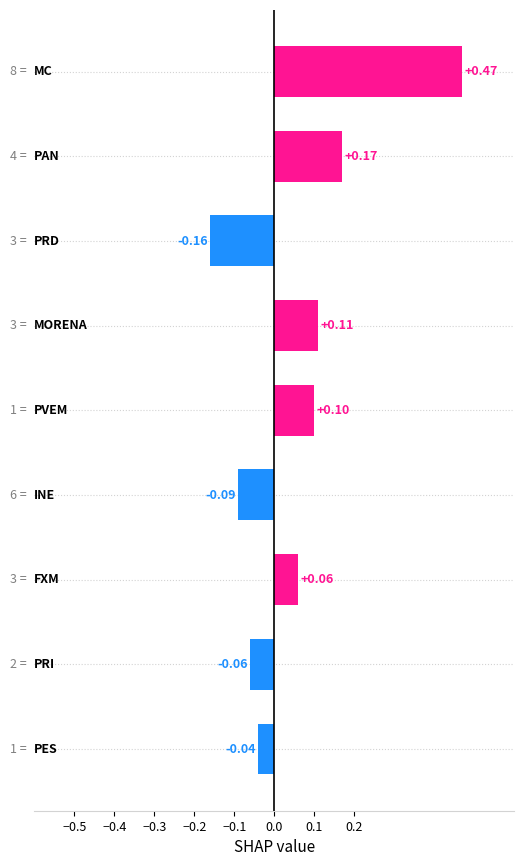

What is the sum of all values?

0.6